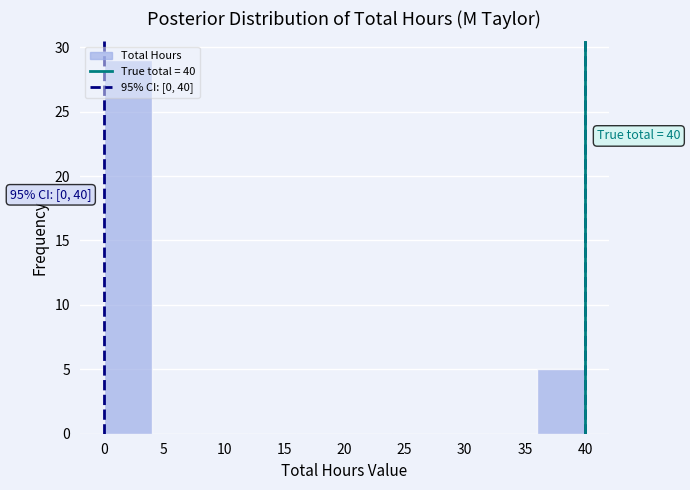

Over which range of the x-axis is the bar tallest?

0 to 4